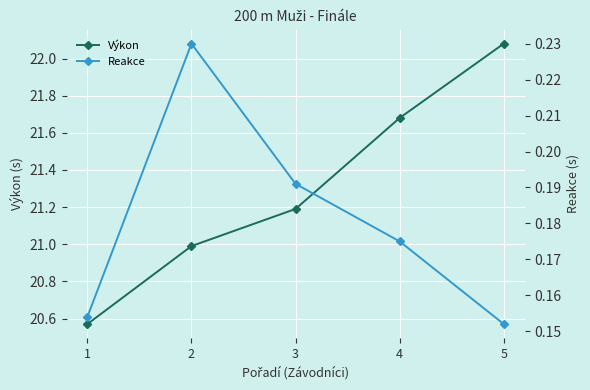

True or false: Výkon and Reakce intersect in this chart.

False